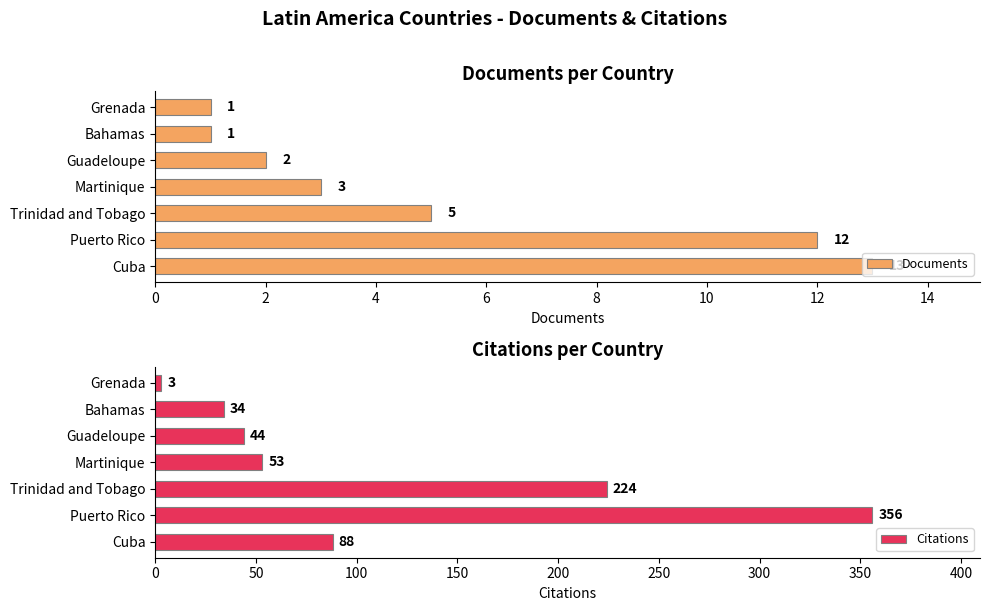

Does the chart contain any negative values?

No